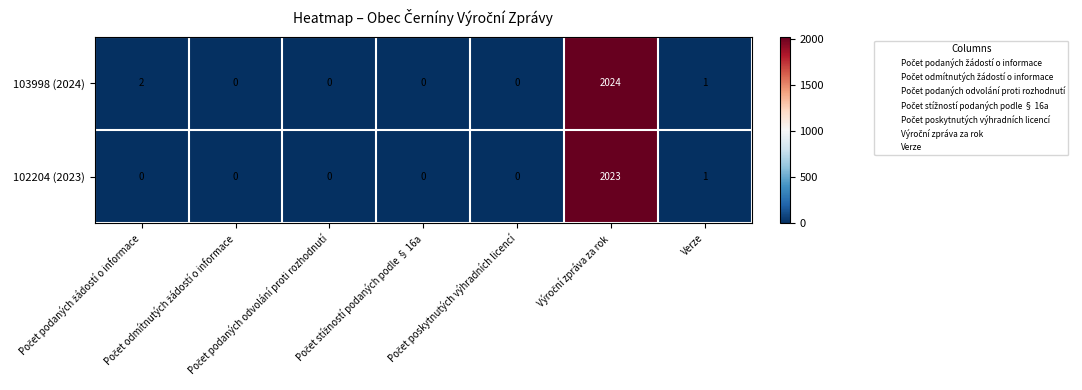

List the series in order of their peak value, lowest first.

102204 (2023), 103998 (2024)